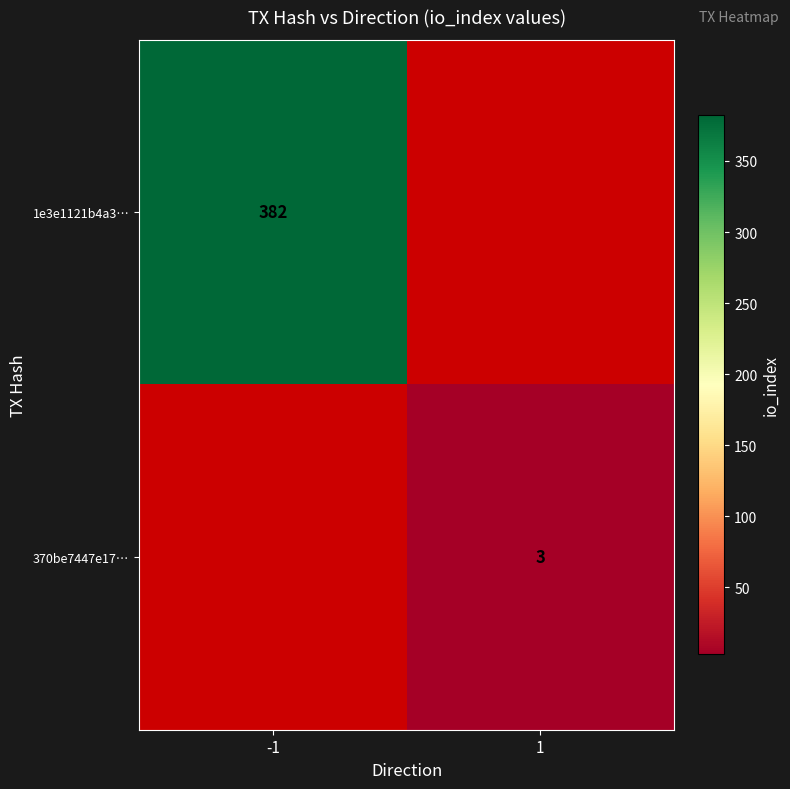

Which label corresponds to the smallest value in the chart?

1